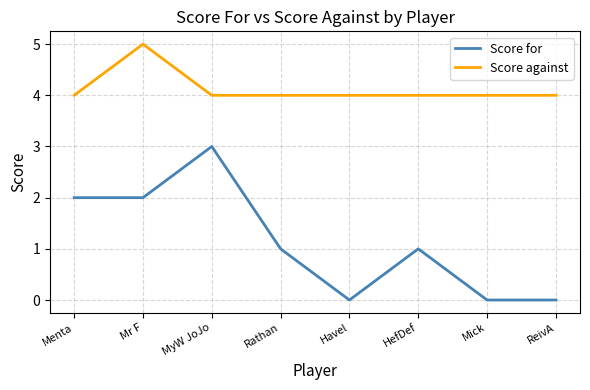

Count the number of data series in this chart.

2